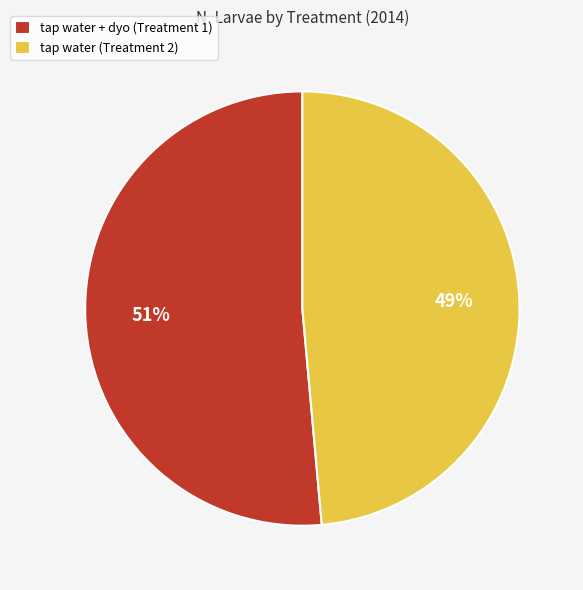

What percentage is the tap water + dyo (Treatment 1) slice, to the nearest percent?

51%